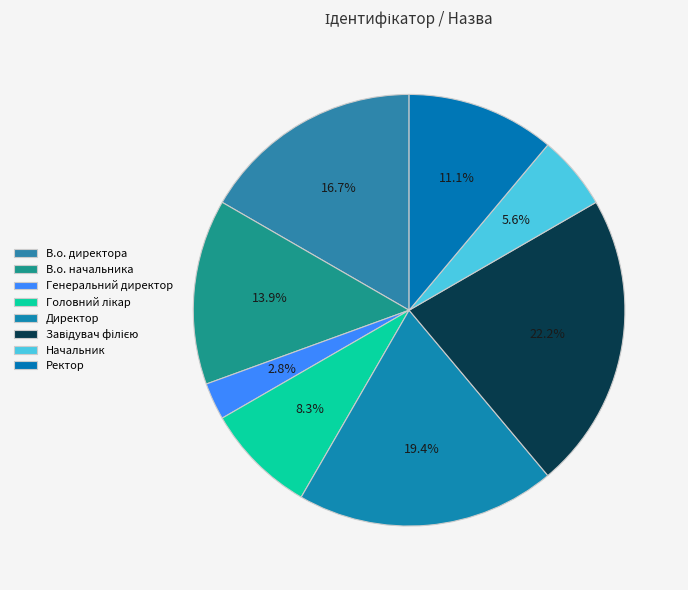

To the nearest percent, what percentage of the pie is Директор?

19%